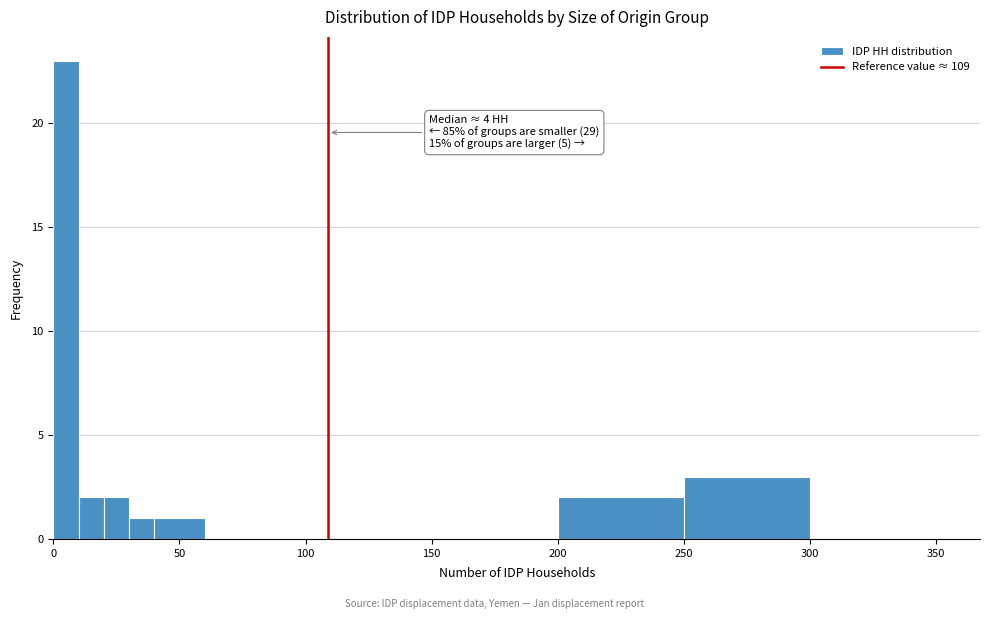

Around what value on the x-axis is the tallest bar? Give the approximate position of its centre, as read against the axis.

5